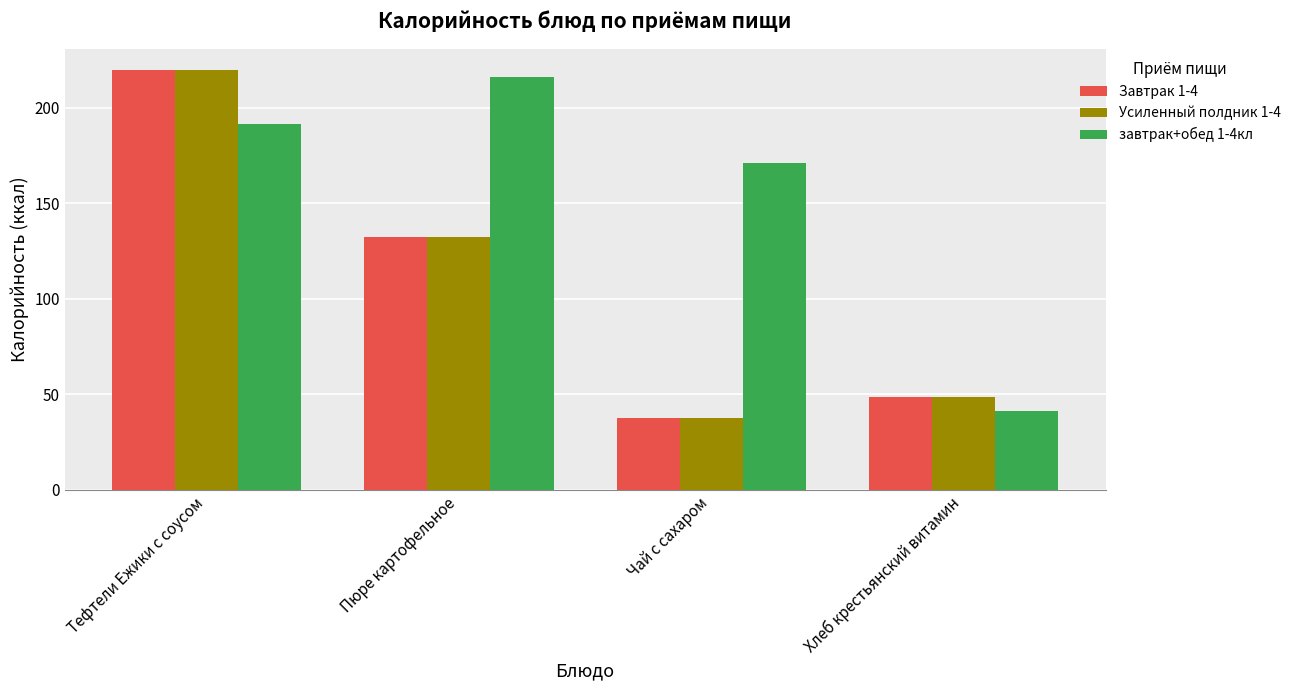

What is the label of the 1st bar from the right?

Хлеб крестьянский витамин